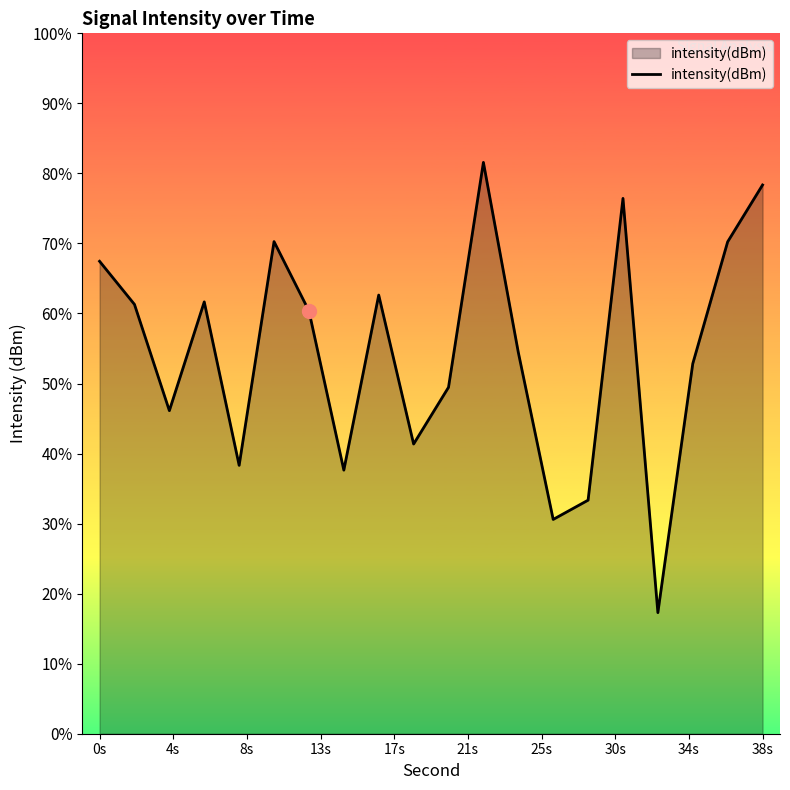

Does the chart have visible grid lines?

No